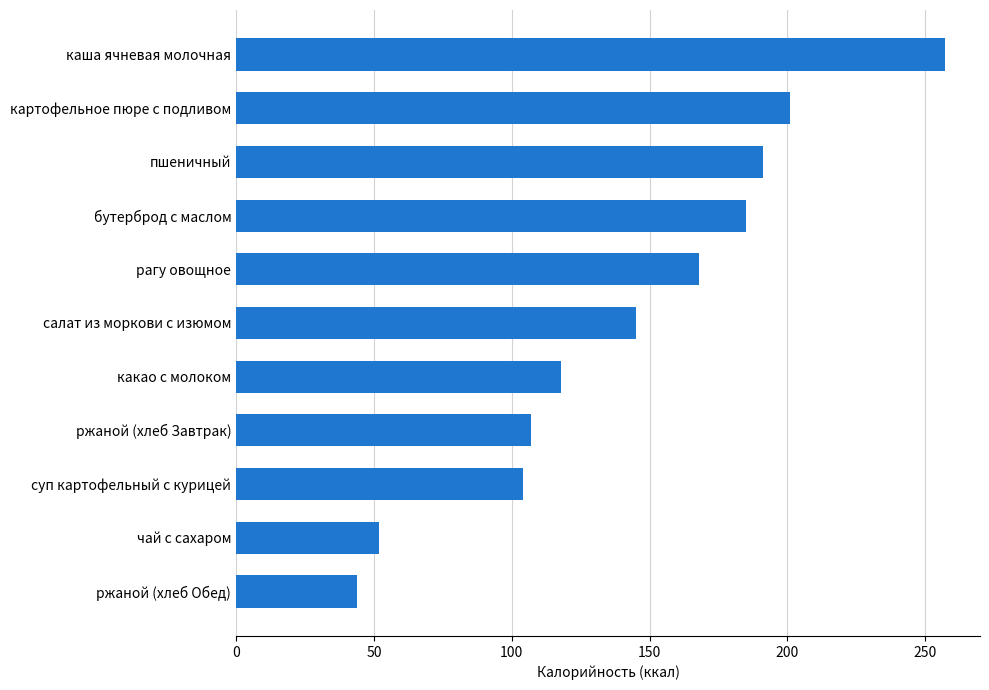

The chart shows a value of 44 at ржаной (хлеб Обед). True or false?

True